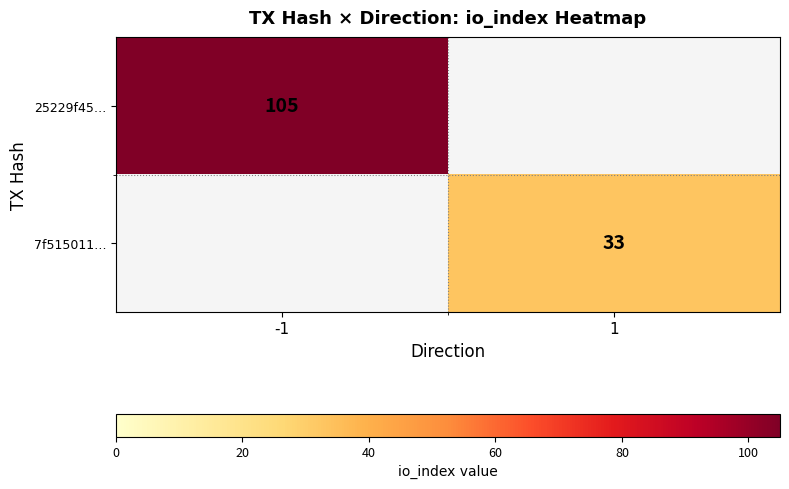

Is the value of 7f515011… at 1 greater than the value of 25229f45… at -1?

No